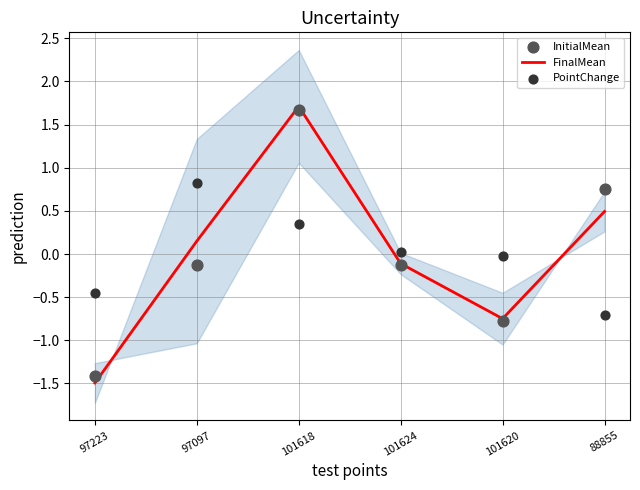

Is the value of InitialMean at 101620 greater than the value of FinalMean at 97097?

No